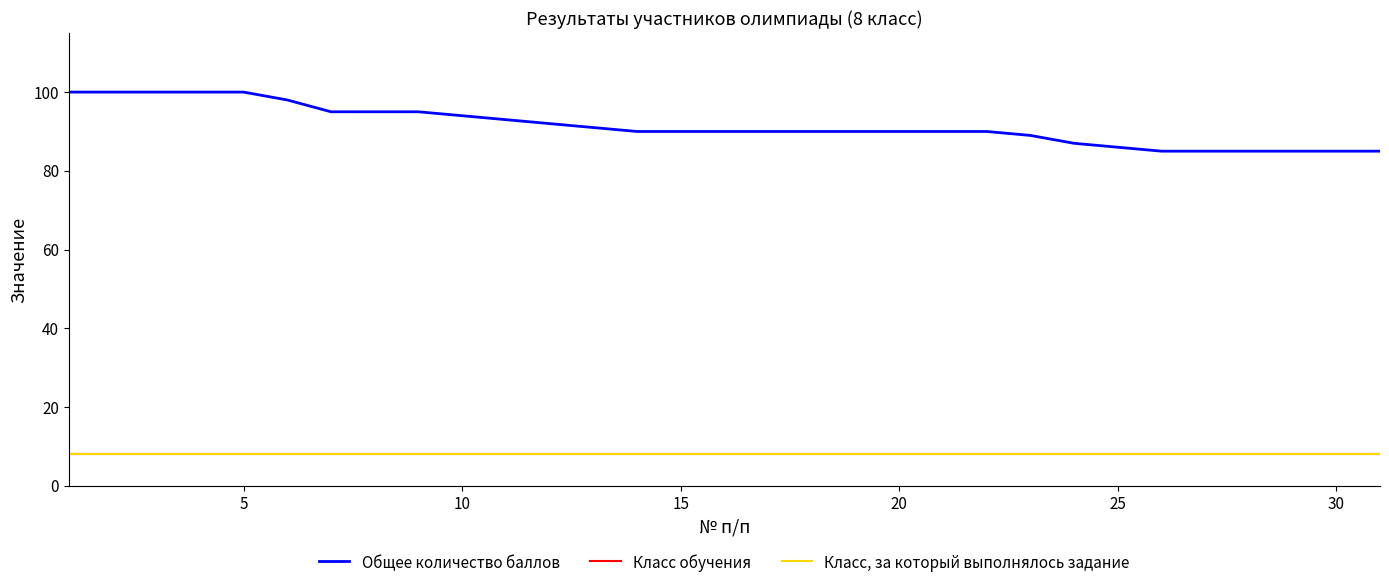

Which series has the widest spread of values?

Общее количество баллов